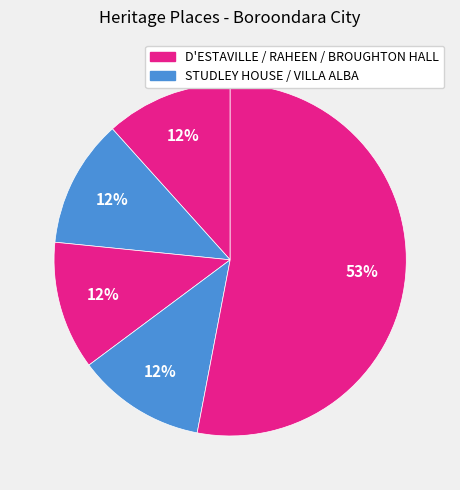

Which category has the biggest portion of the pie?

BROUGHTON HALL